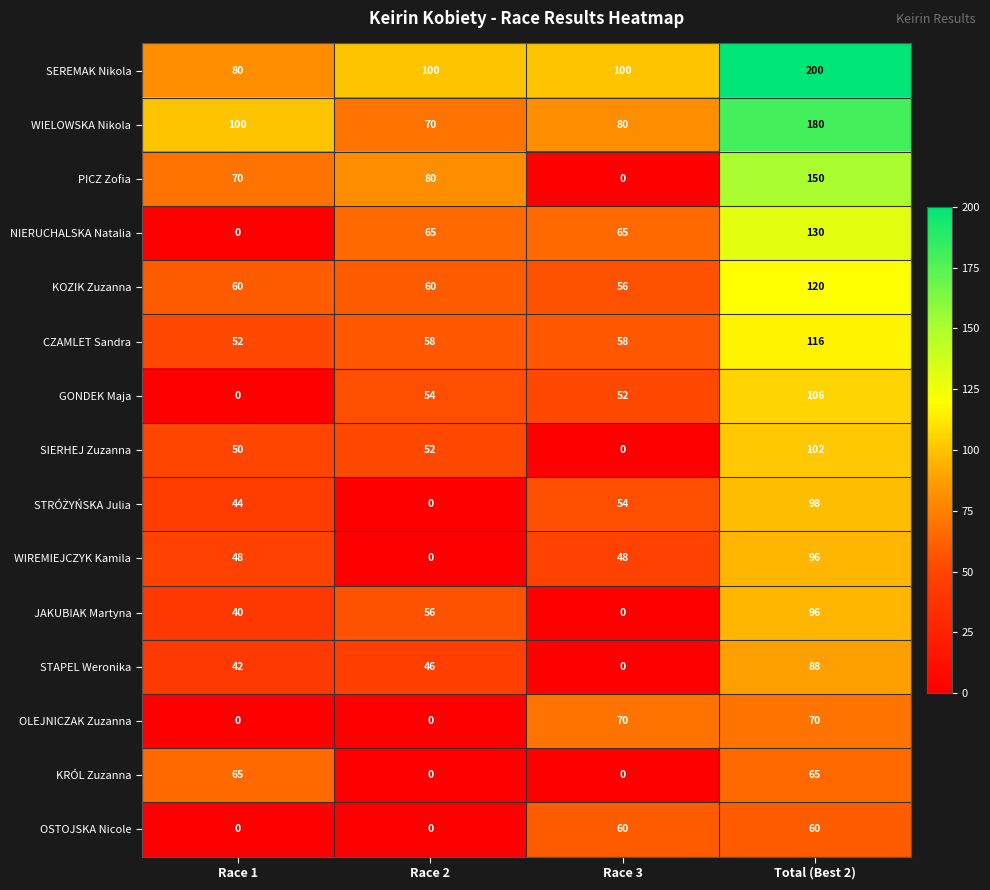

What is the difference between the highest and lowest values at Race 2?

100